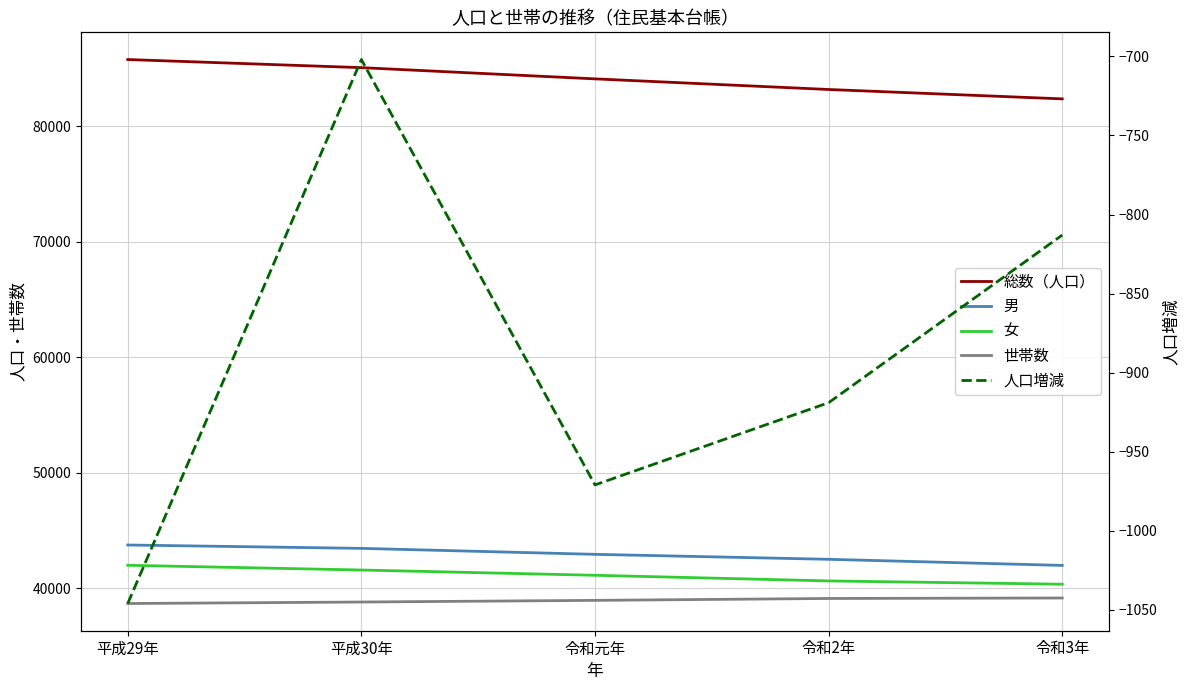

Does the chart display data point markers on the line(s)?

No